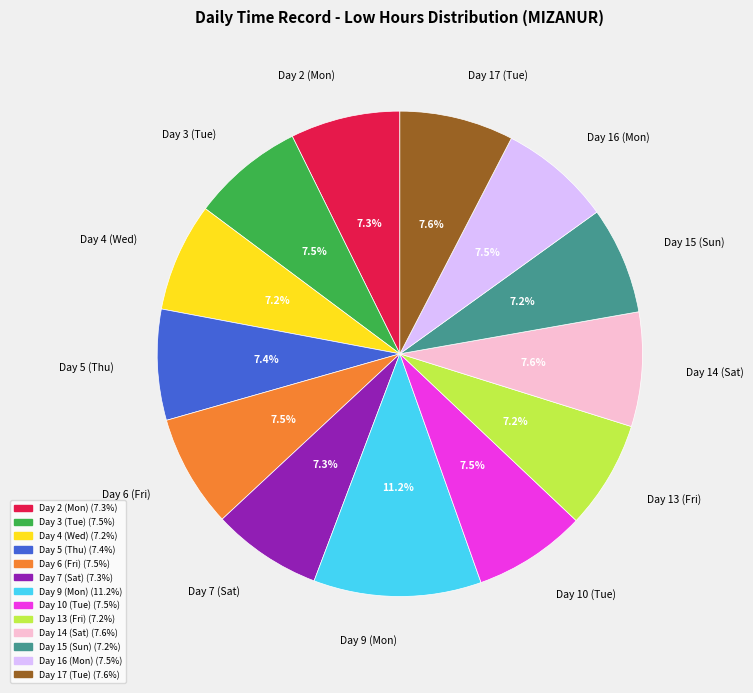

To the nearest percent, what percentage of the pie is Day 17 (Tue)?

8%